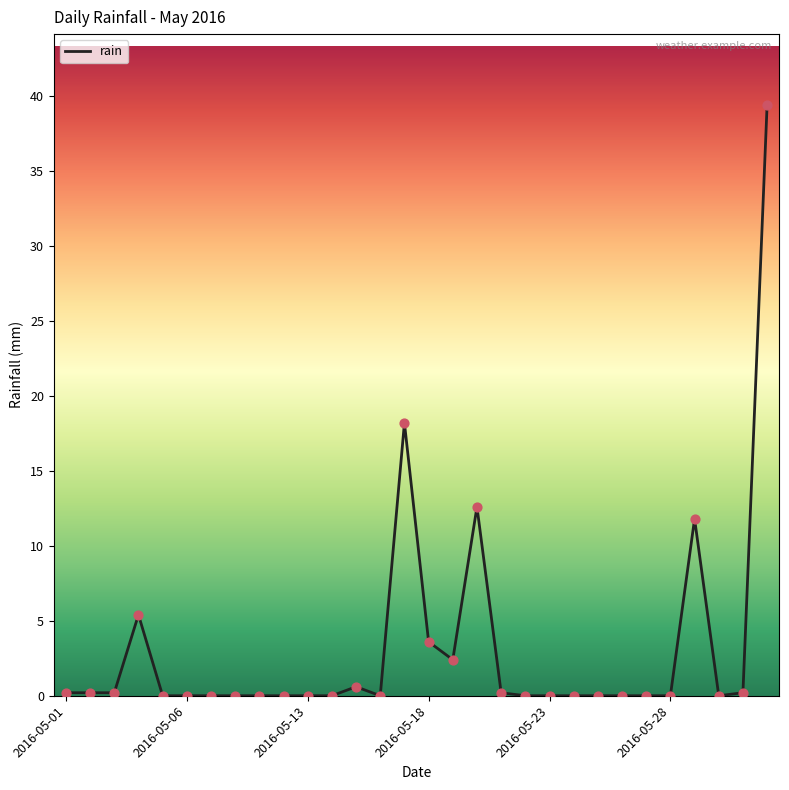

What is the maximum value shown in the chart?

39.4